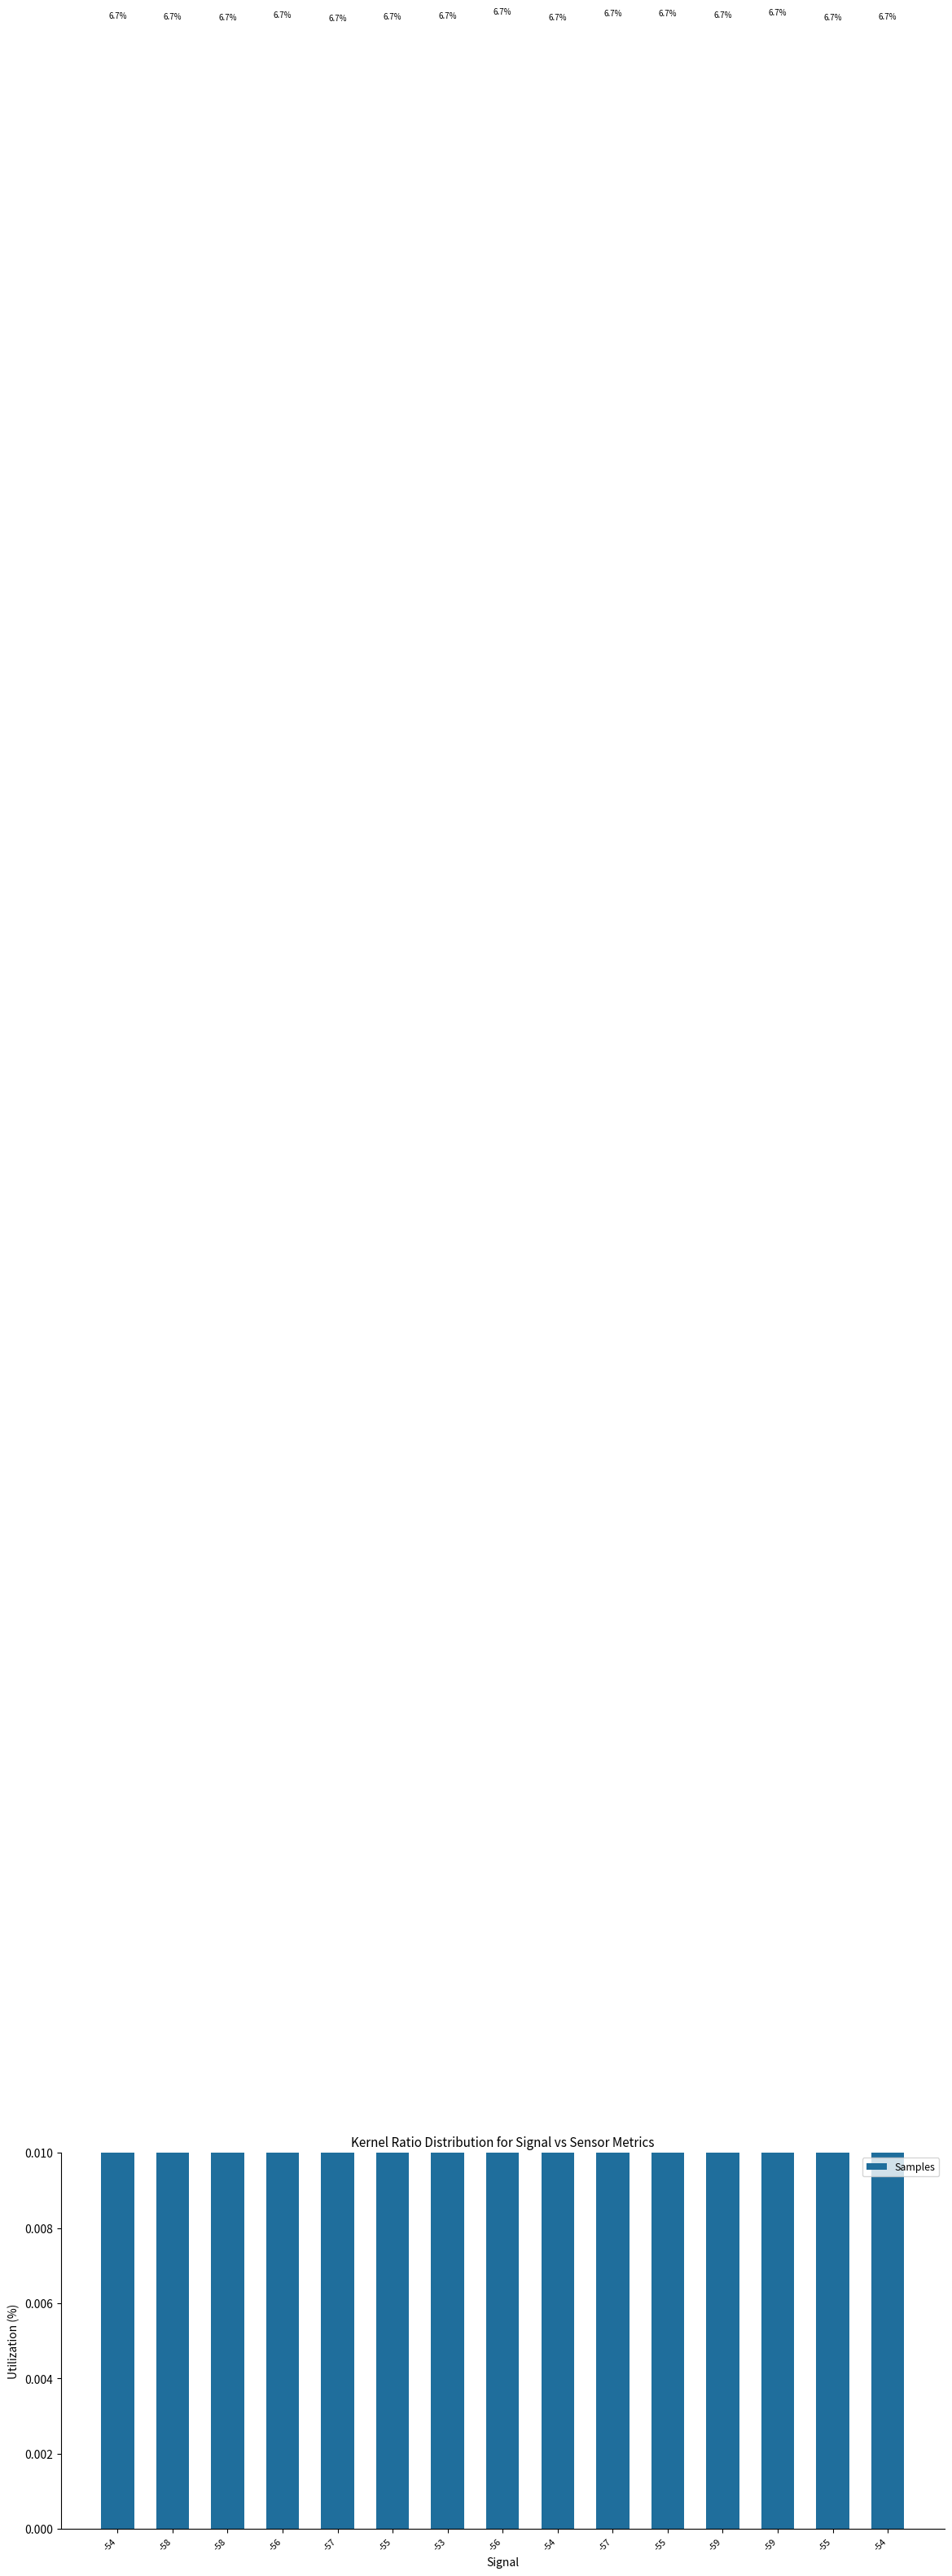

What is the label of the 5th bar from the right?

-55